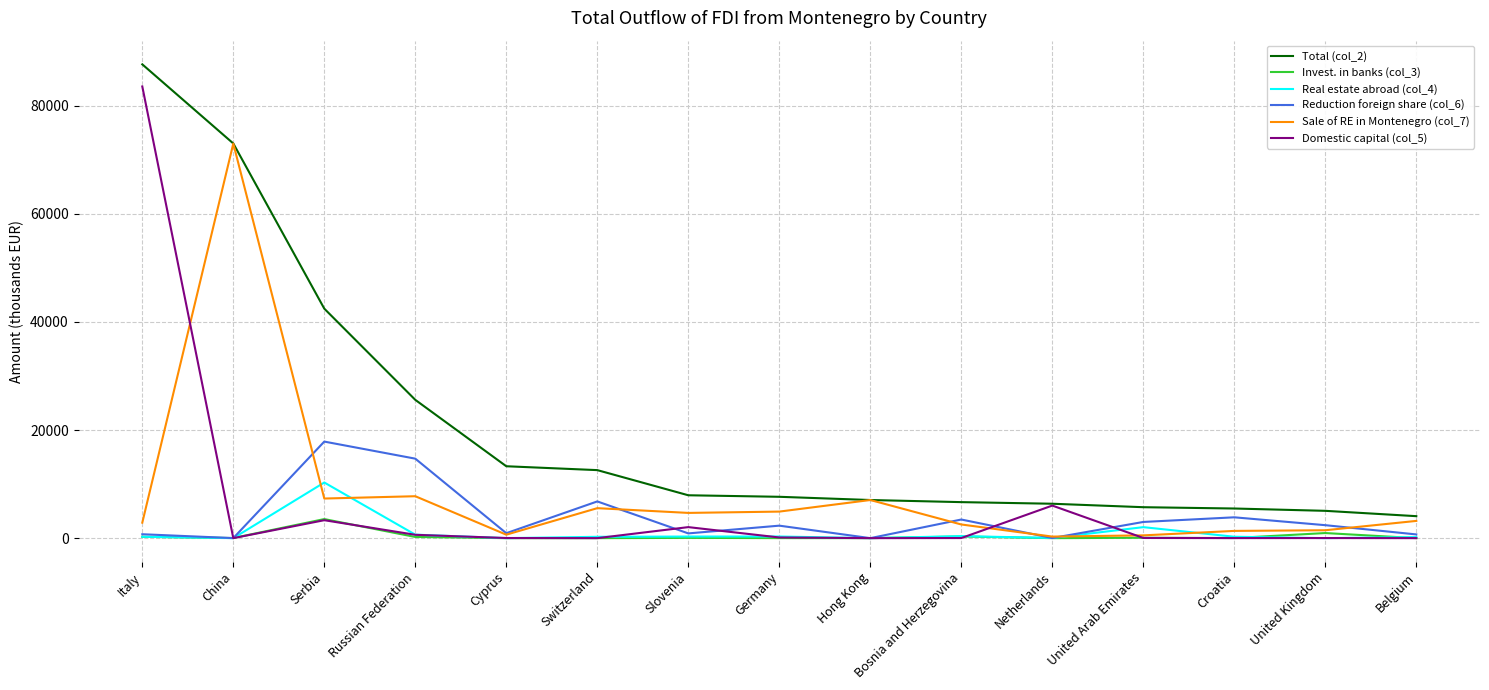

Is this an area chart (filled region under the line)?

No